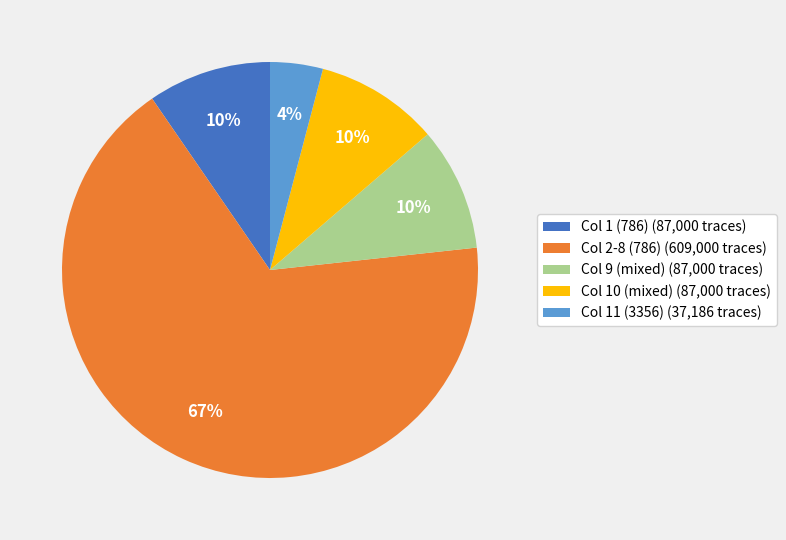

Between Col 9 (mixed) (87,000 traces) and Col 11 (3356) (37,186 traces), which is larger?

Col 9 (mixed) (87,000 traces)